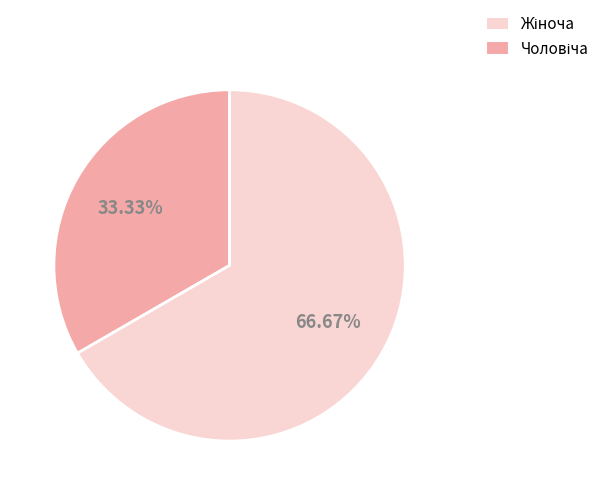

Is there a majority slice in this chart?

Yes